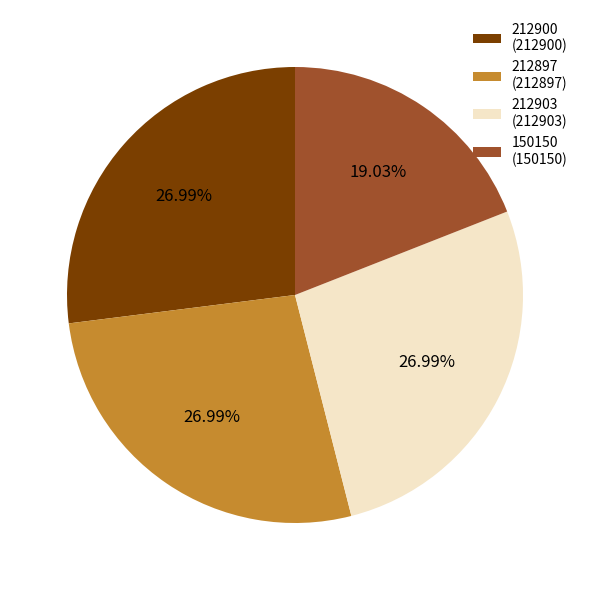

What percentage is the 212900 slice, to the nearest percent?

27%